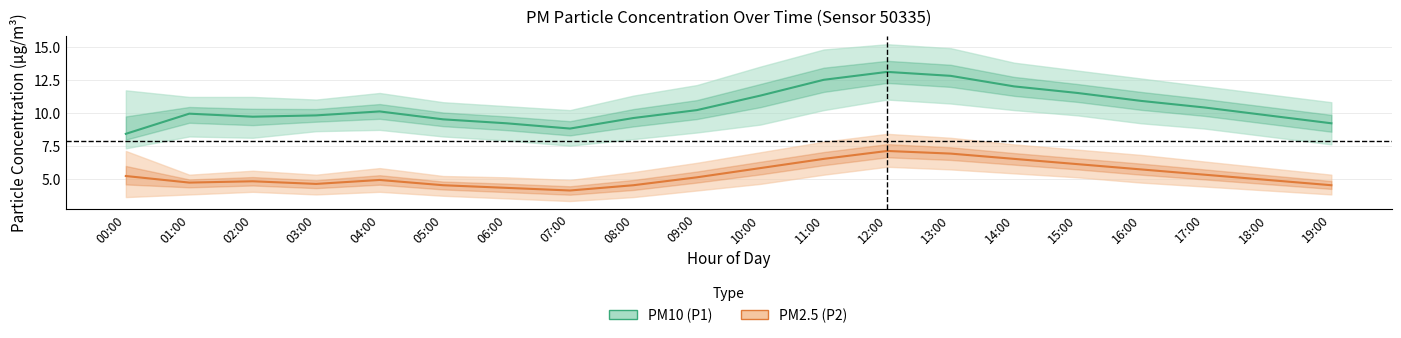

True or false: PM2.5 (P2) mean and PM10 (P1) mean intersect in this chart.

False